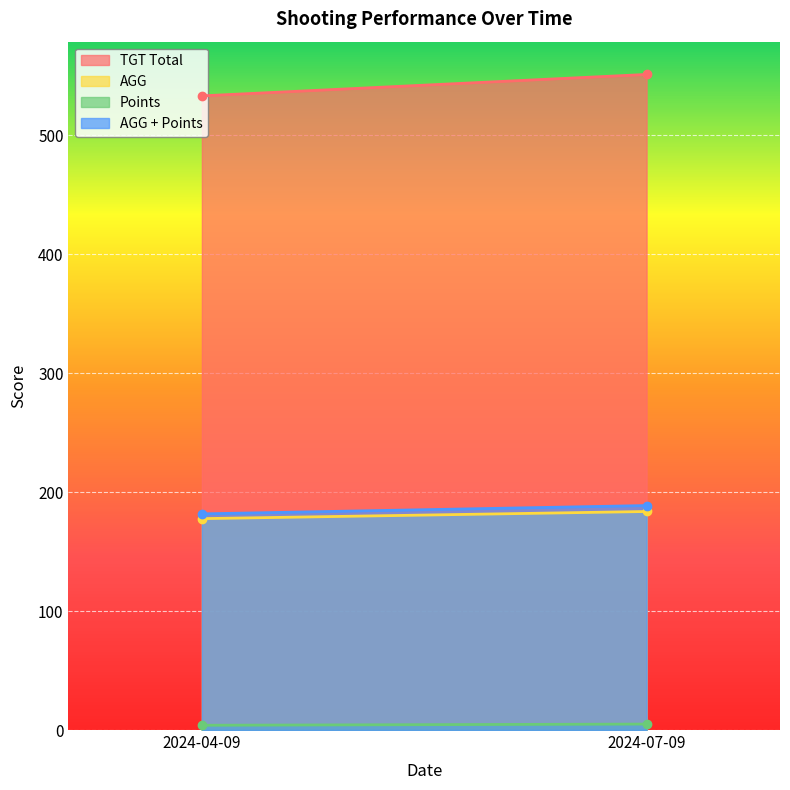

Reading right to left, extract all data points from this chart.

TGT Total: 2024-07-09=551.0	2024-04-09=533.0
AGG: 2024-07-09=183.7	2024-04-09=177.7
Points: 2024-07-09=5.0	2024-04-09=4.0
AGG + Points: 2024-07-09=188.7	2024-04-09=181.7